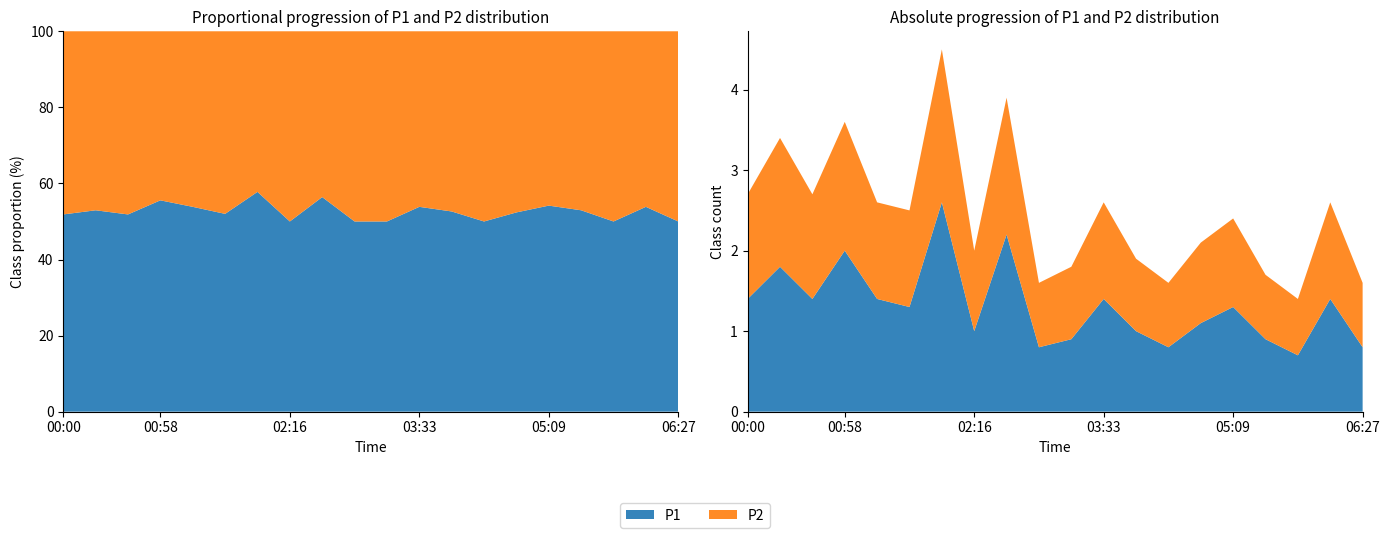

Reading right to left, transcribe all the data shown in this chart.

P1: 0.8	1.4	0.7	0.9	1.3	1.1	0.8	1.0	1.4	0.9	0.8	2.2	1.0	2.6	1.3	1.4	2.0	1.4	1.8	1.4
P2: 0.8	1.2	0.7	0.8	1.1	1.0	0.8	0.9	1.2	0.9	0.8	1.7	1.0	1.9	1.2	1.2	1.6	1.3	1.6	1.3